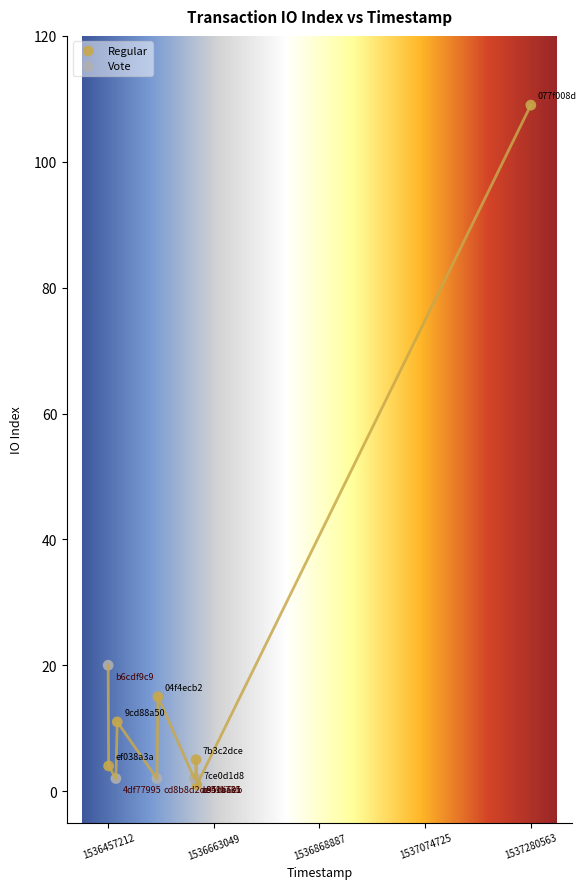

Which series contains the lowest Y value?

Regular